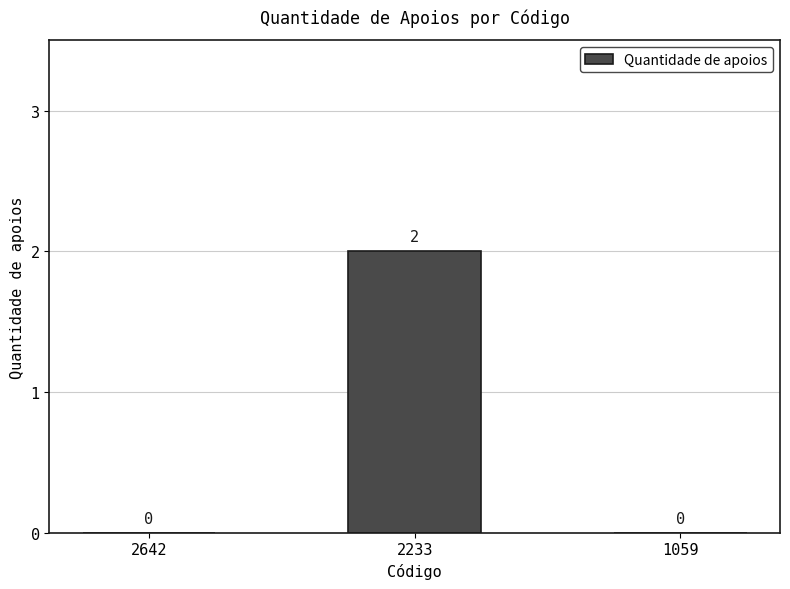

How many values are between 0 and 2?

3